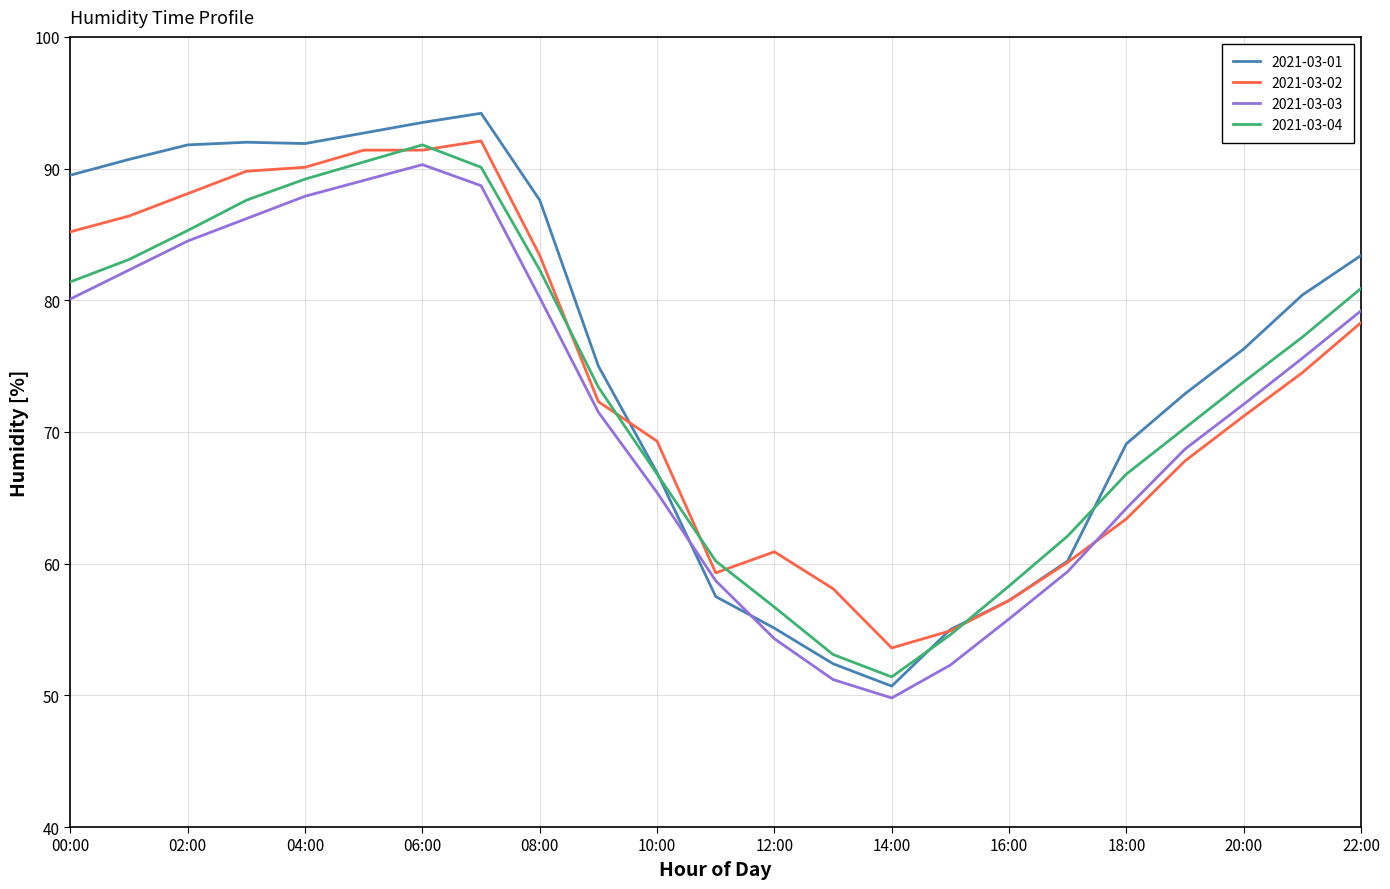

What is the maximum value for 2021-03-04?

91.8